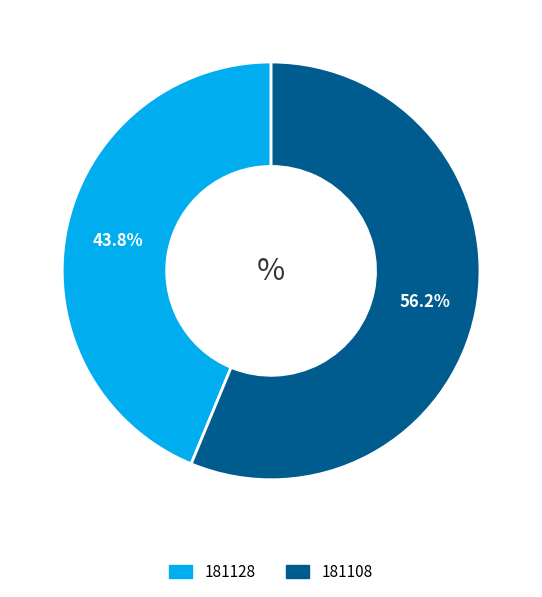

Between 181108 and 181128, which is larger?

181108